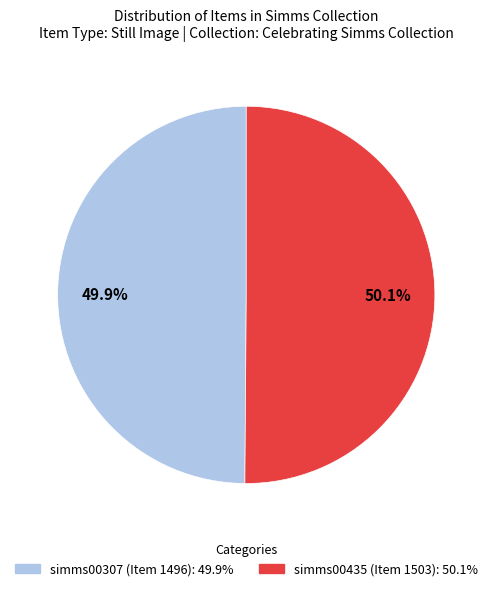

What percentage is the simms00435 (Item 1503) slice, to the nearest percent?

50%